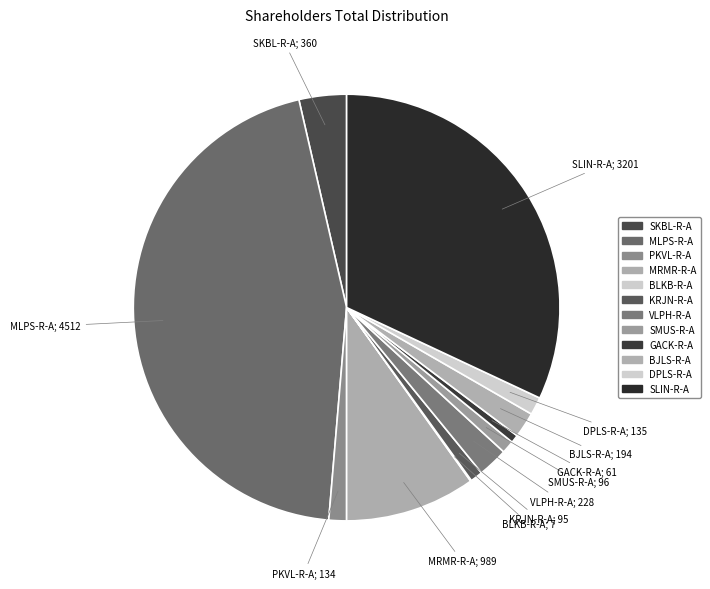

Does SLIN-R-A represent more than half of the total?

No